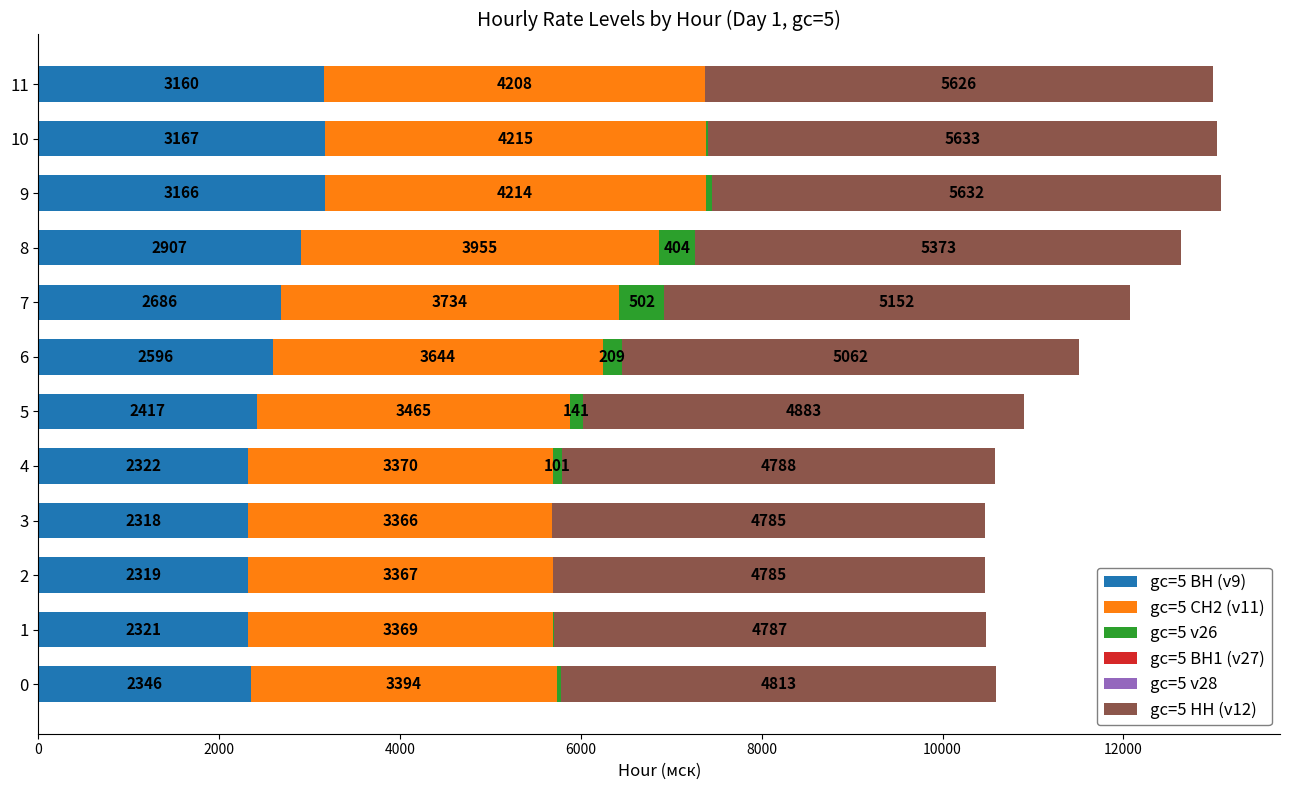

At which label does gc=5 ВН (v9) reach its peak?

10